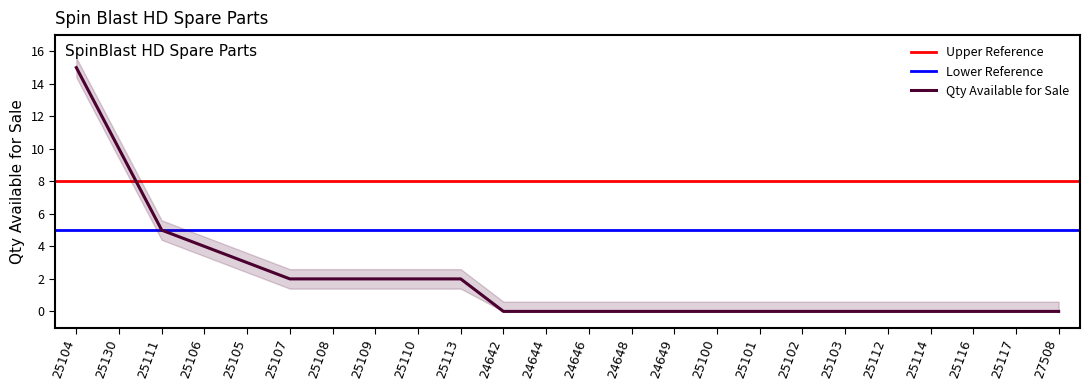

How many data points does each series have?

24